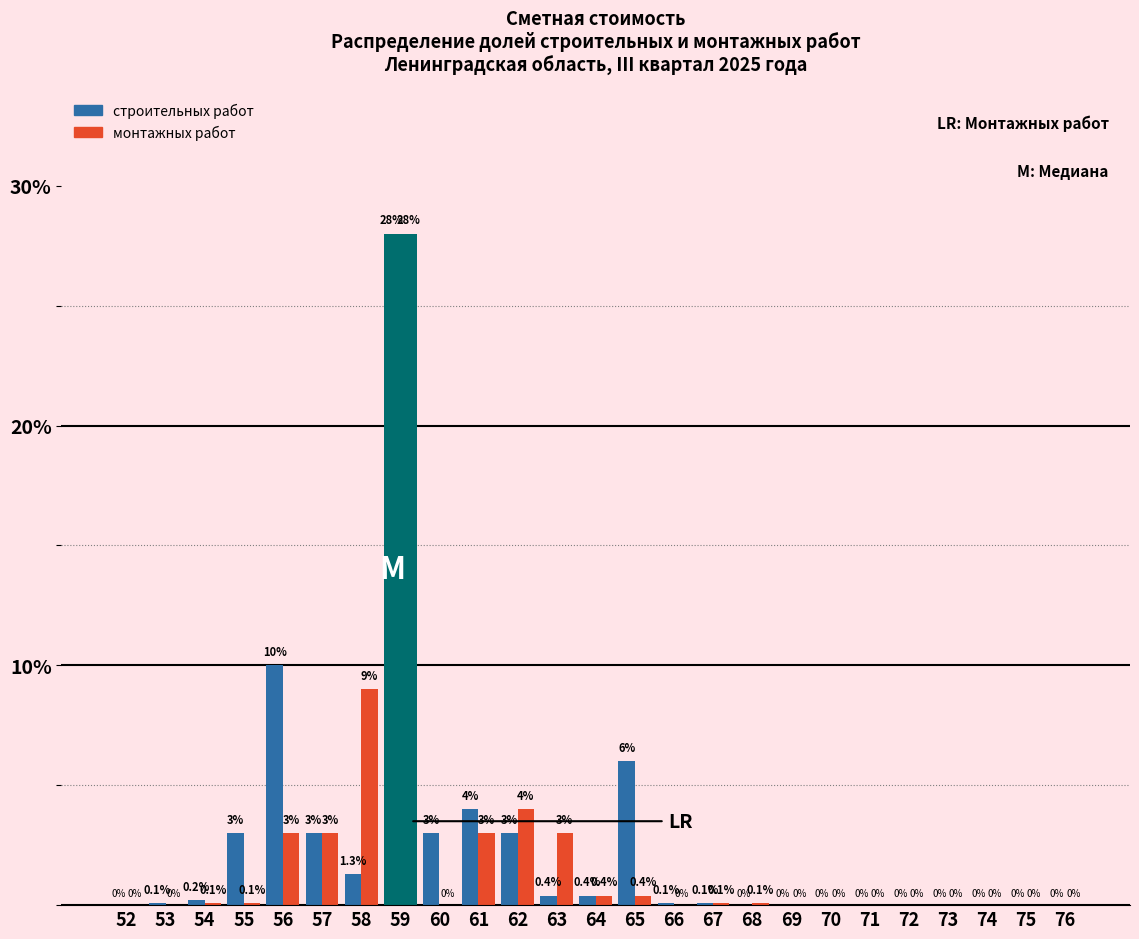

Count the number of data series in this chart.

2